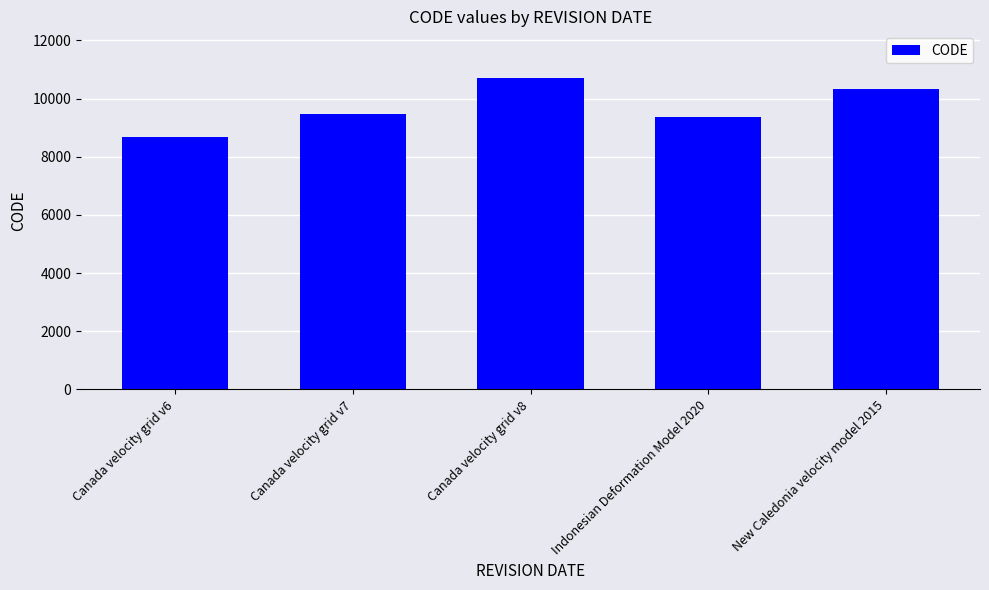

True or false: the data shows 11698 at Canada velocity grid v6.

False